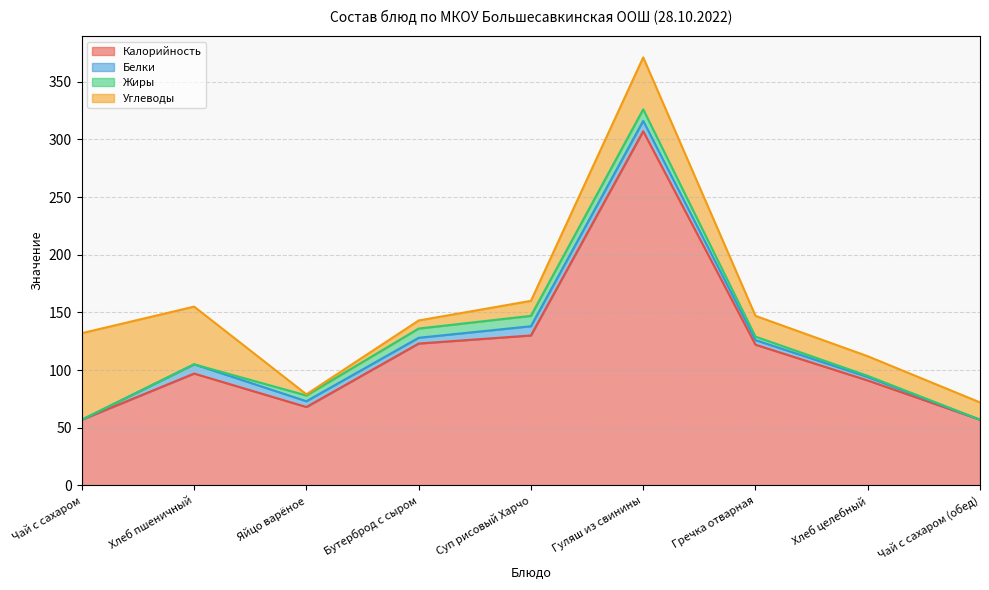

What is the difference between the highest and lowest values at Гречка отварная?

119